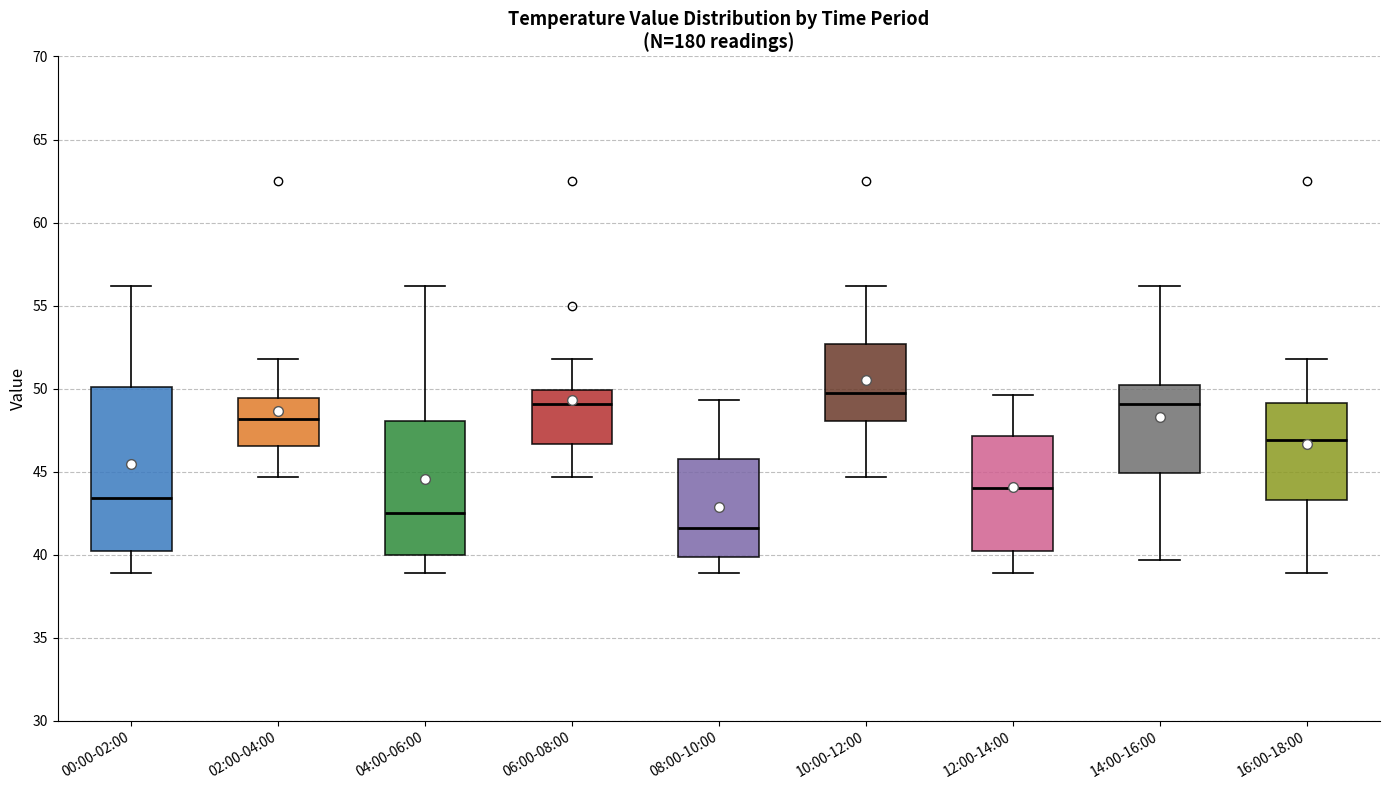

Reading left to right, read every box against the y-axis: the position of its median line, the range the box covers, and the ends of its whiskers. The values are not printed on the chart, so give them approximately, as read against the axis.

00:00-02:00: median 43.5, box 40.0 to 50.0, whiskers 39.0 to 56.0
02:00-04:00: median 48.0, box 46.5 to 49.5, whiskers 44.5 to 52.0
04:00-06:00: median 42.5, box 40.0 to 48.0, whiskers 39.0 to 56.0
06:00-08:00: median 49.0, box 46.5 to 50.0, whiskers 44.5 to 52.0
08:00-10:00: median 41.5, box 40.0 to 46.0, whiskers 39.0 to 49.5
10:00-12:00: median 50.0, box 48.0 to 52.5, whiskers 44.5 to 56.0
12:00-14:00: median 44.0, box 40.0 to 47.0, whiskers 39.0 to 49.5
14:00-16:00: median 49.0, box 45.0 to 50.5, whiskers 39.5 to 56.0
16:00-18:00: median 47.0, box 43.5 to 49.0, whiskers 39.0 to 52.0